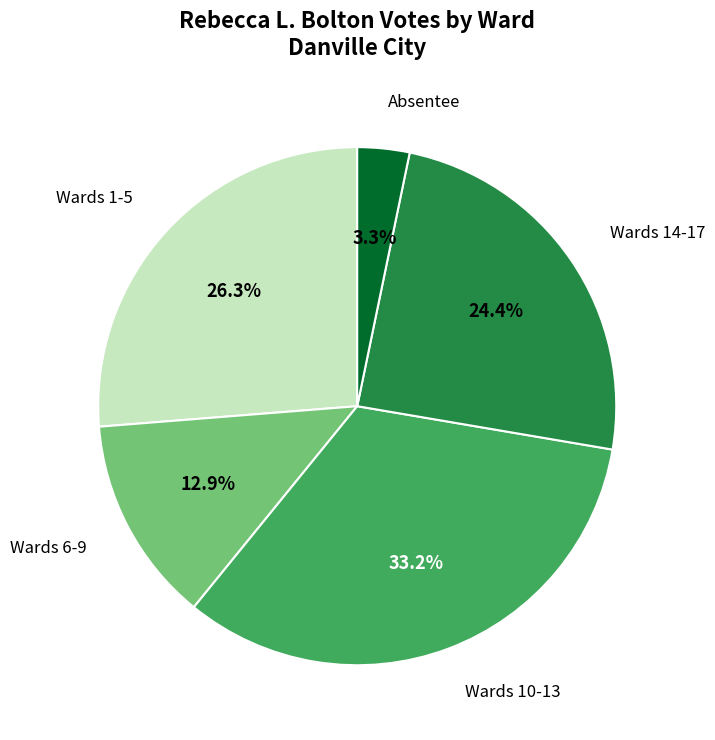

To the nearest percent, what is the difference between the largest and smallest slice percentages?

30%